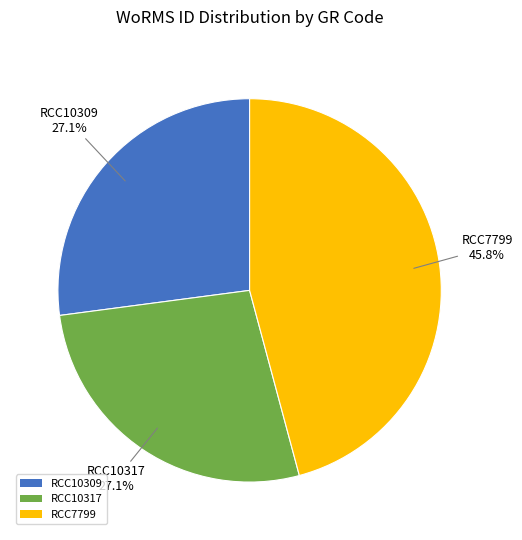

What percentage is the RCC10309 slice, to the nearest percent?

27%